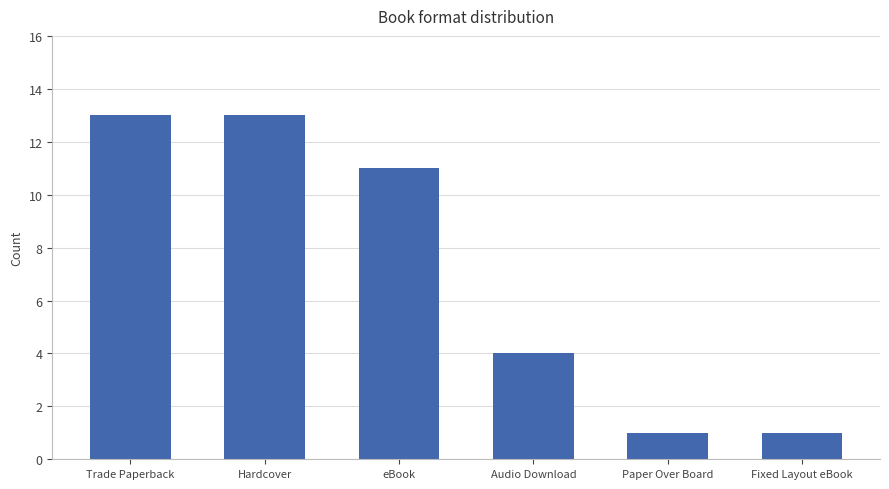

What is the maximum value shown in the chart?

13